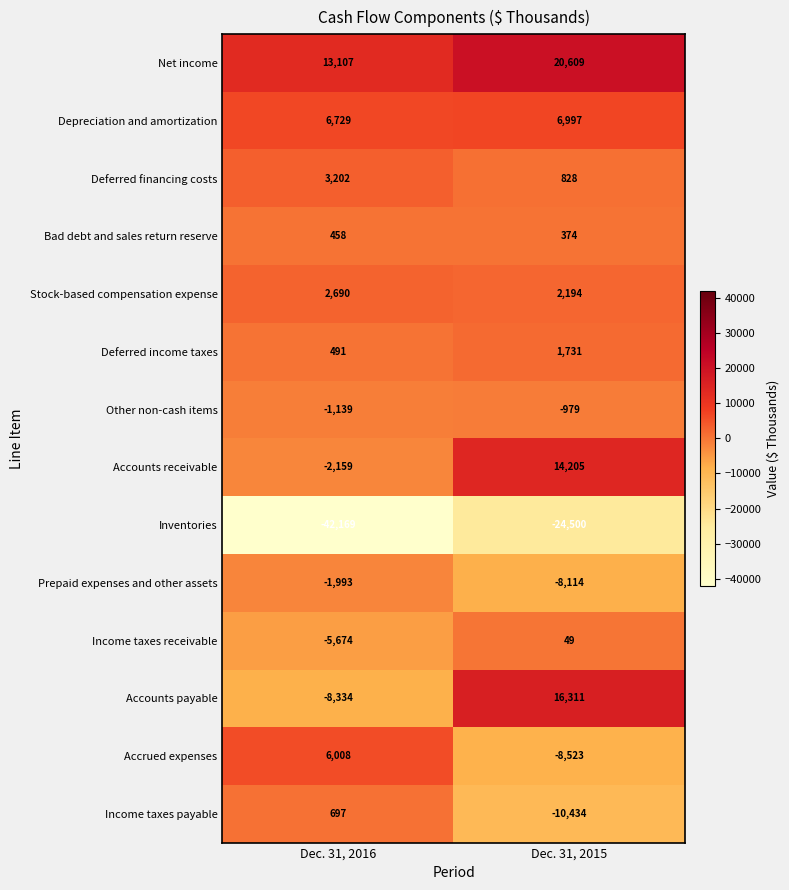

Which series has the widest spread of values?

Accounts payable